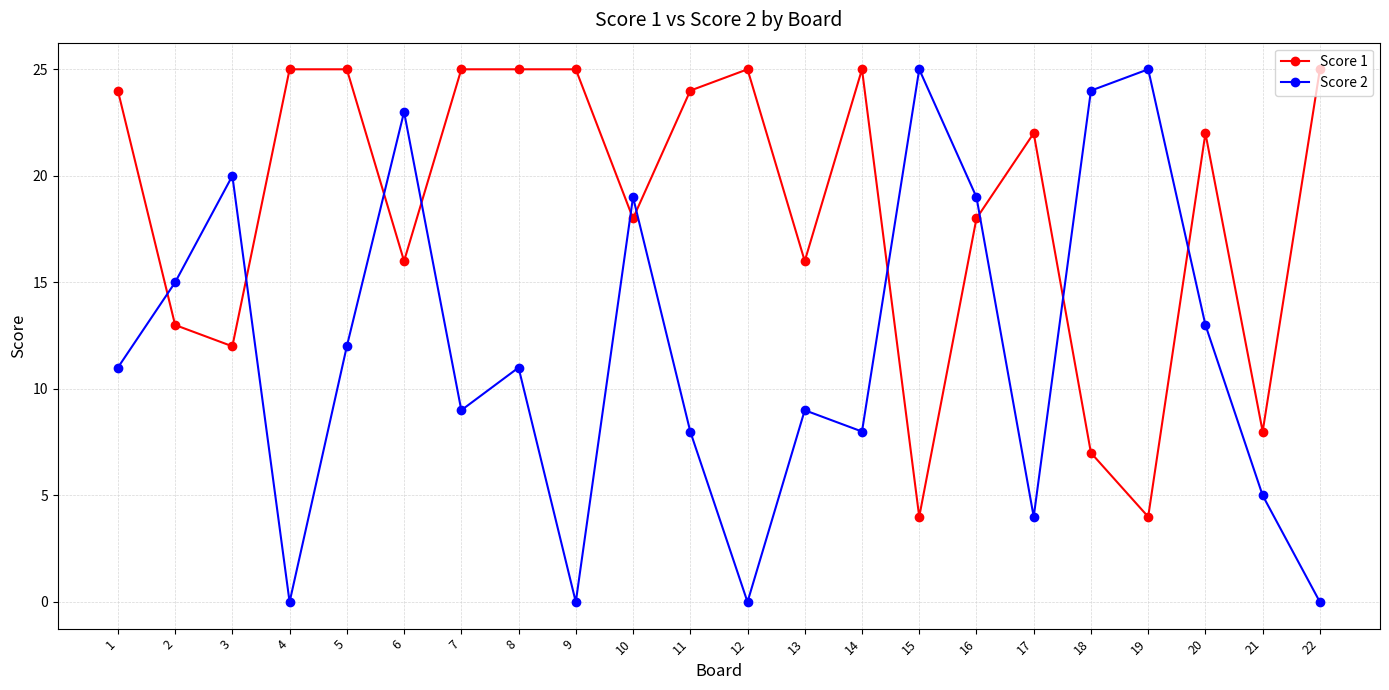

How many series are shown in this chart?

2